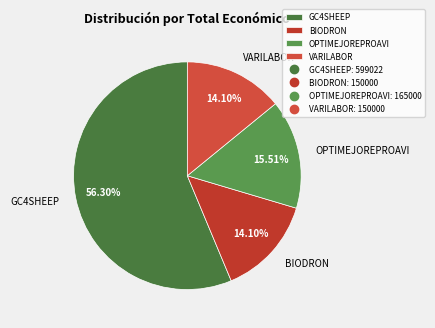

Approximately how many times larger is the value at OPTIMEJOREPROAVI compared to GC4SHEEP?

0.3